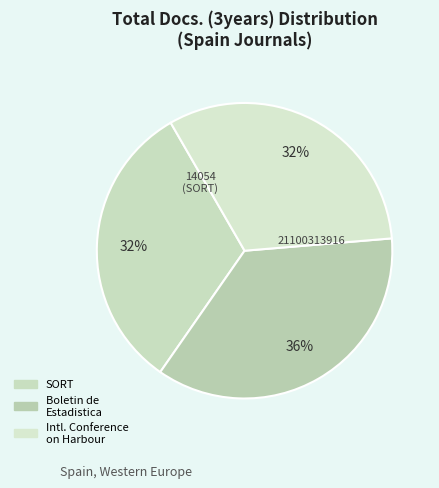

Which category has the smallest portion of the pie?

SORT